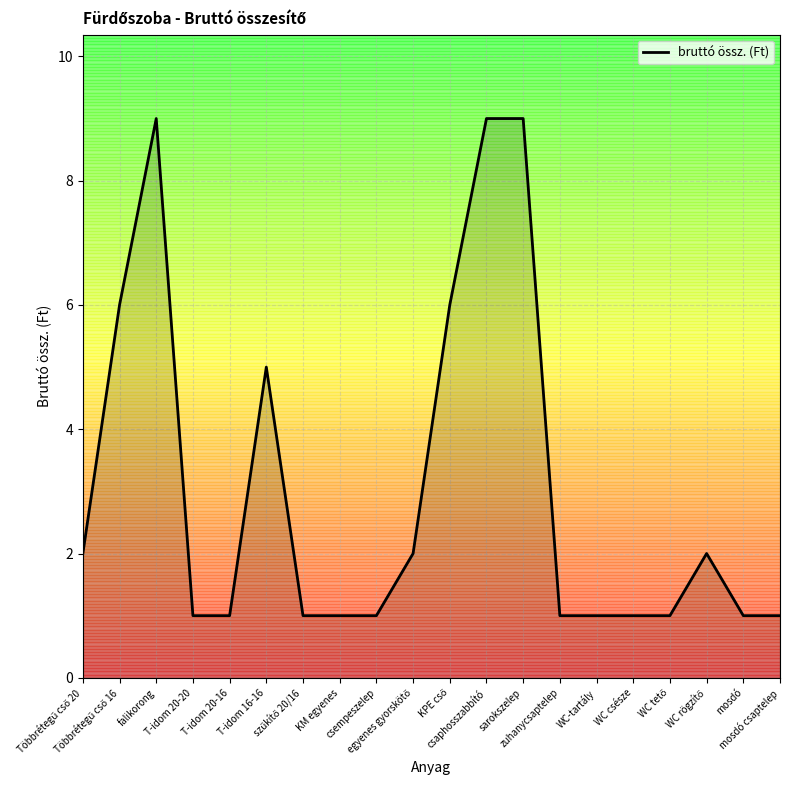

What is the maximum value shown in the chart?

9